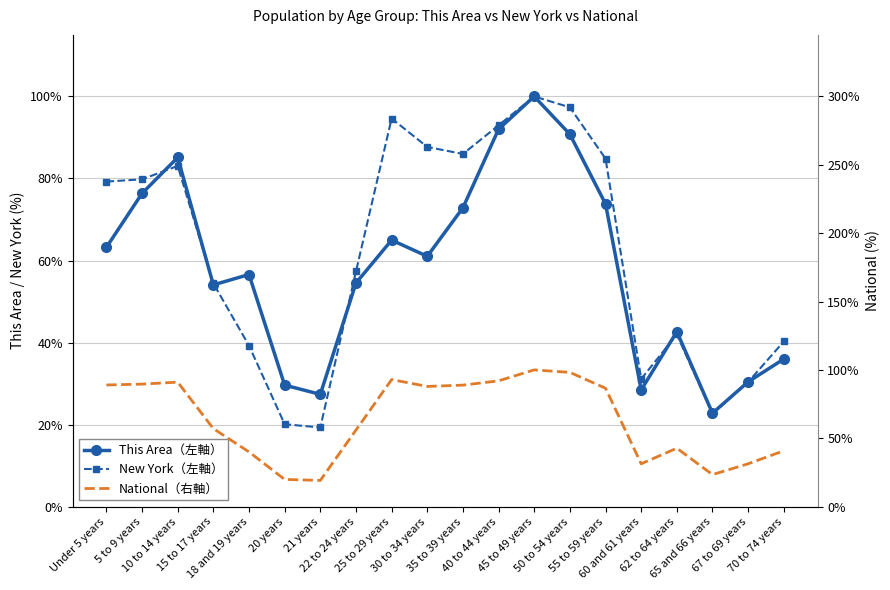

The This Area（左軸） series shows 72.9 at 35 to 39 years. True or false?

True